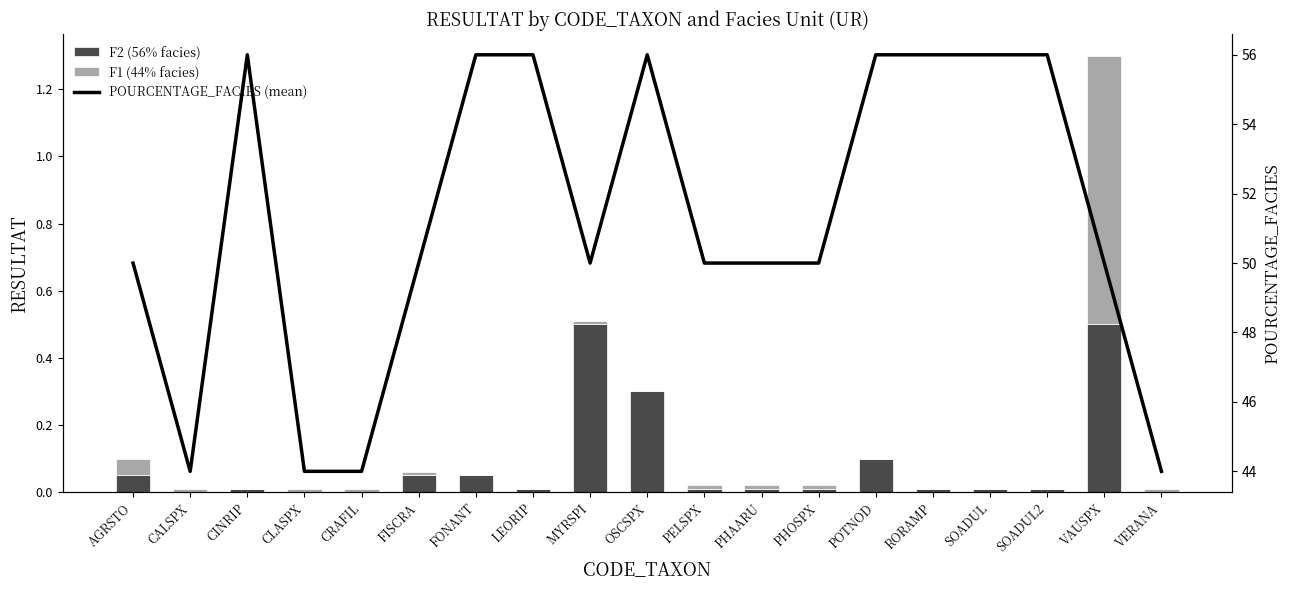

List the labels in order of POURCENTAGE_FACIES (mean) value, largest first.

CINRIP, FONANT, LEORIP, OSCSPX, POTNOD, RORAMP, SOADUL, SOADUL2, AGRSTO, FISCRA, MYRSPI, PELSPX, PHAARU, PHOSPX, VAUSPX, CALSPX, CLASPX, CRAFIL, VERANA